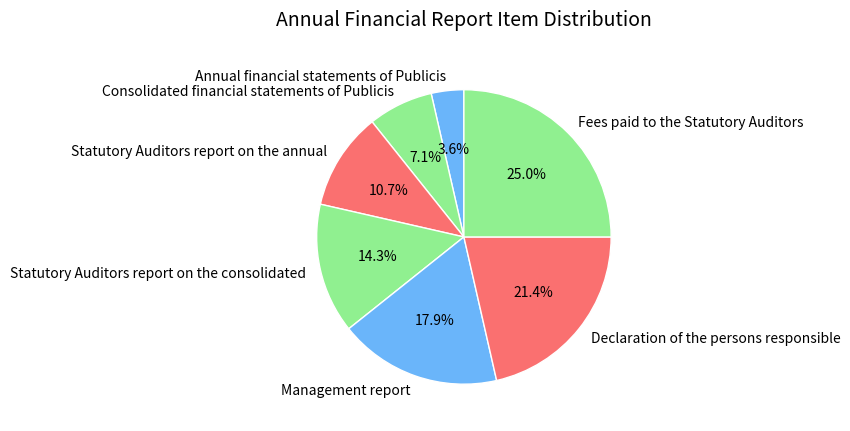

Count the number of slices in the pie.

7